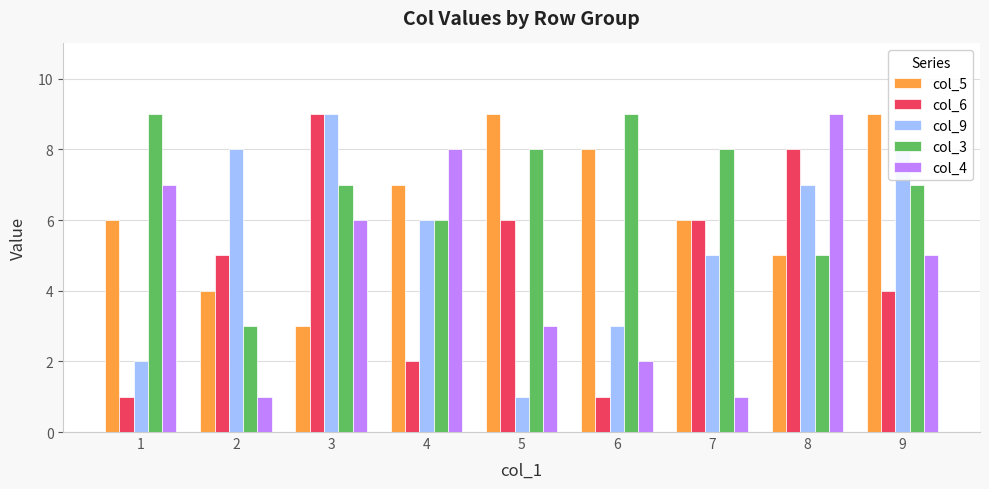

Which series has the largest total across all categories?

col_3